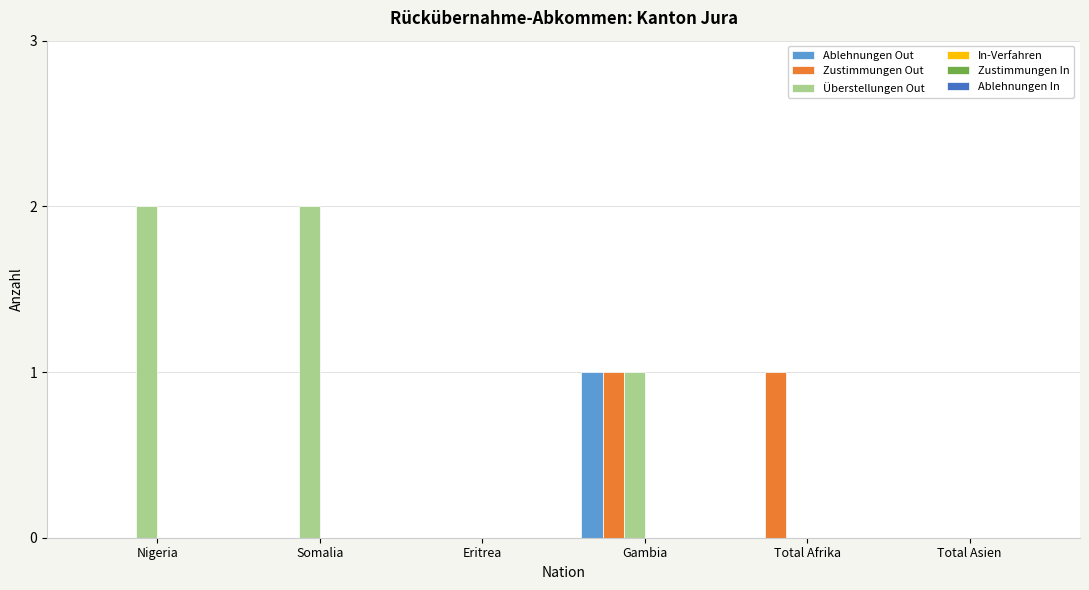

What is the sum of the Überstellungen Out values at Somalia and Gambia?

3